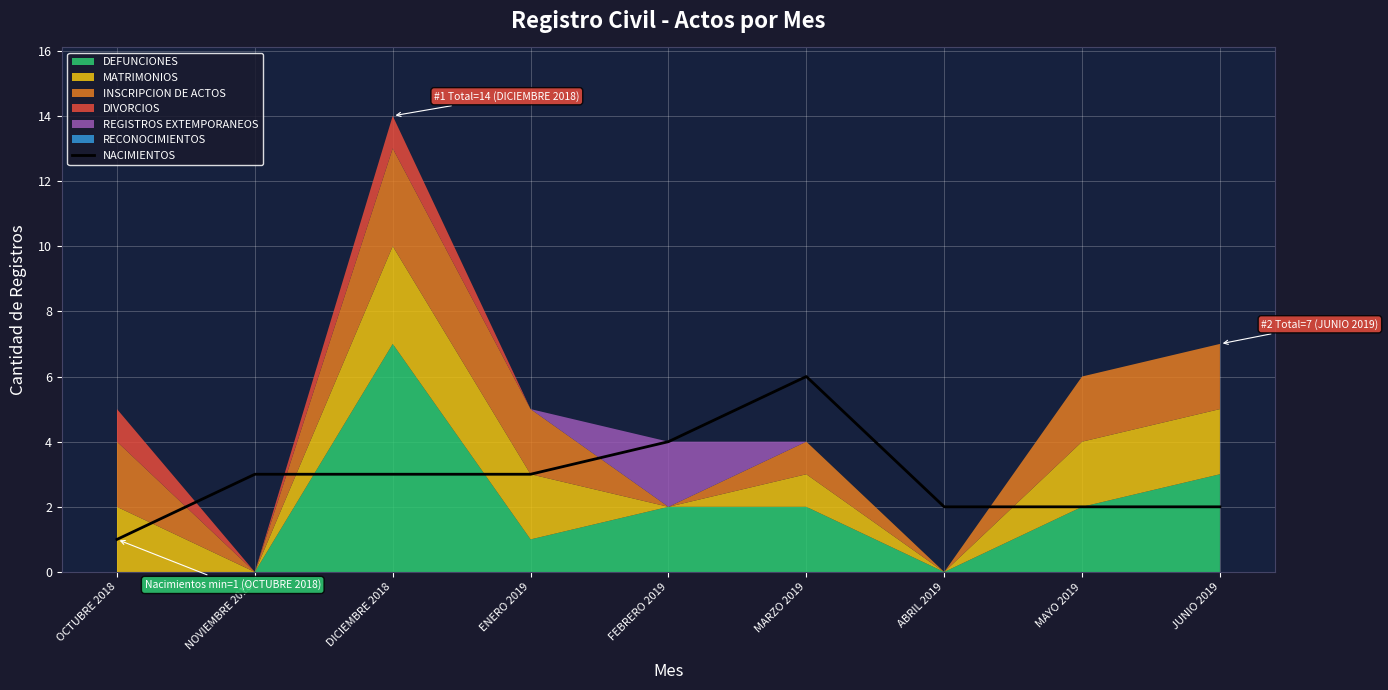

What position from the left is MARZO 2019?

6